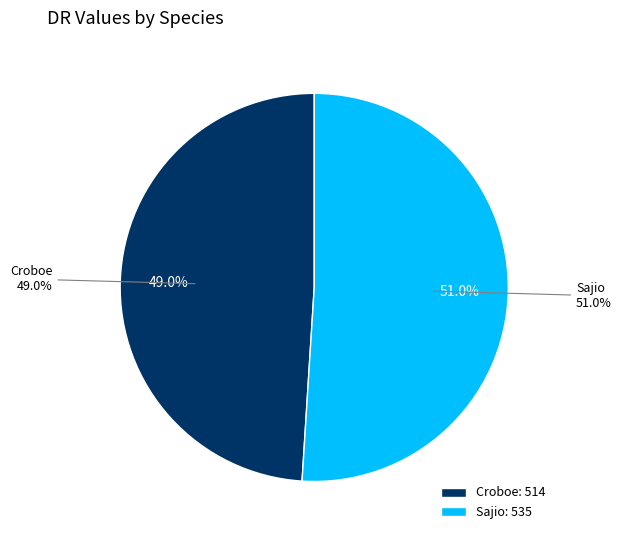

To the nearest percent, what is the difference between the Sajio and Croboe slice percentages?

2%